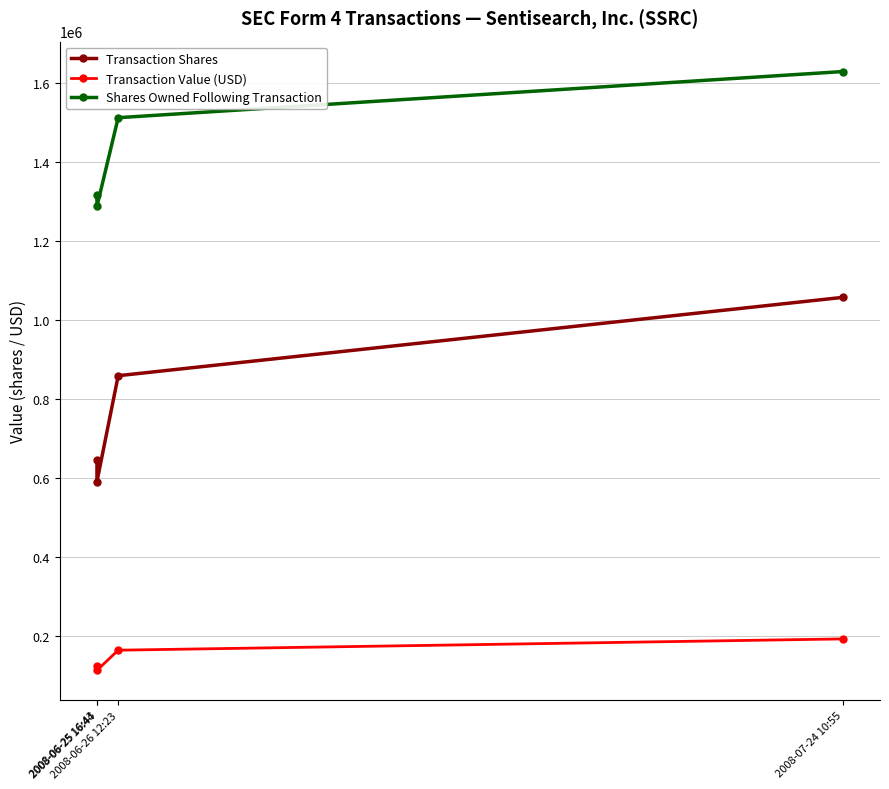

How many data points does each series have?

4